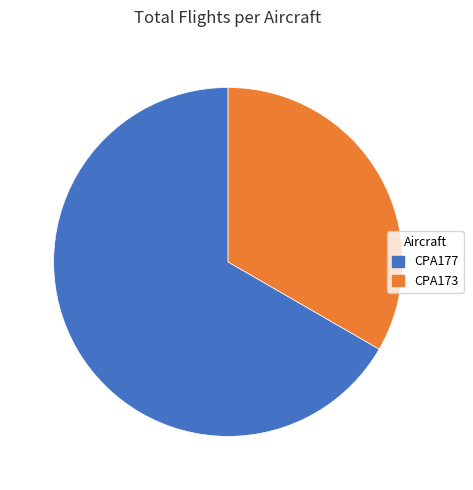

Is there a majority slice in this chart?

Yes